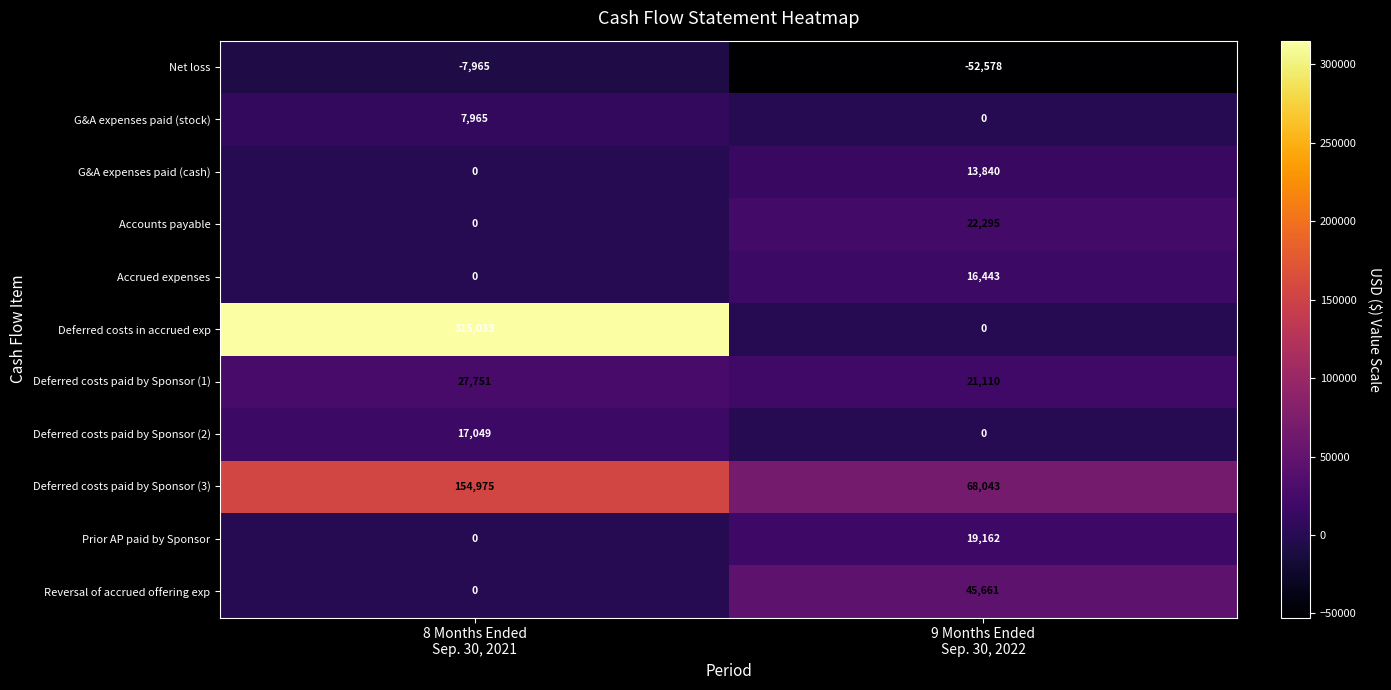

What is the difference between the maximum and minimum values in the Deferred costs paid by Sponsor (3) series?

86932